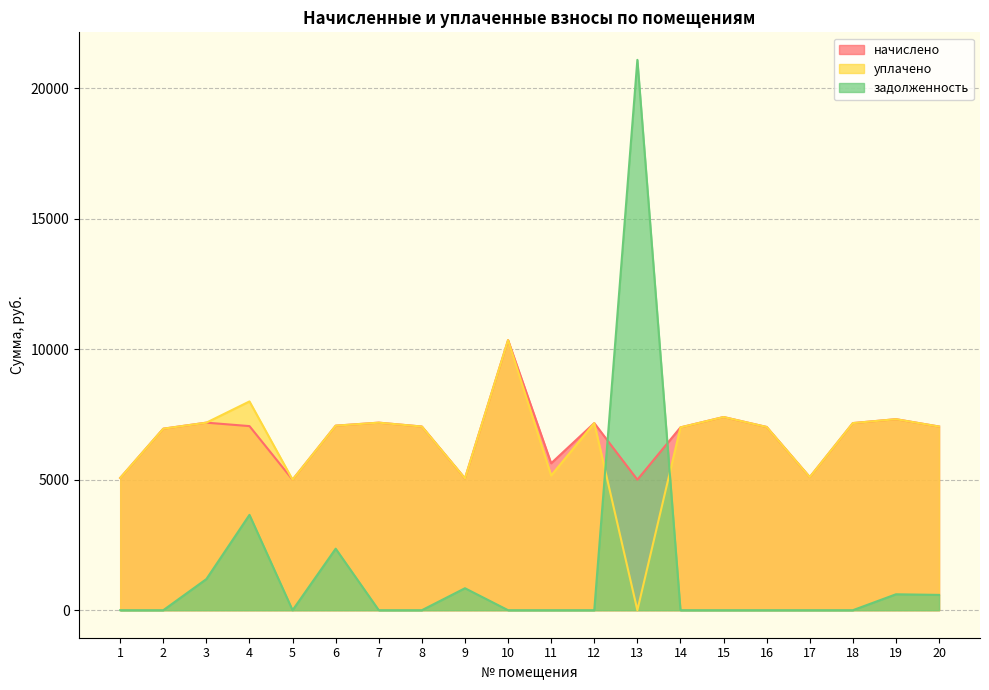

Rank the series by their maximum value, from highest to lowest.

задолженность, начислено, уплачено